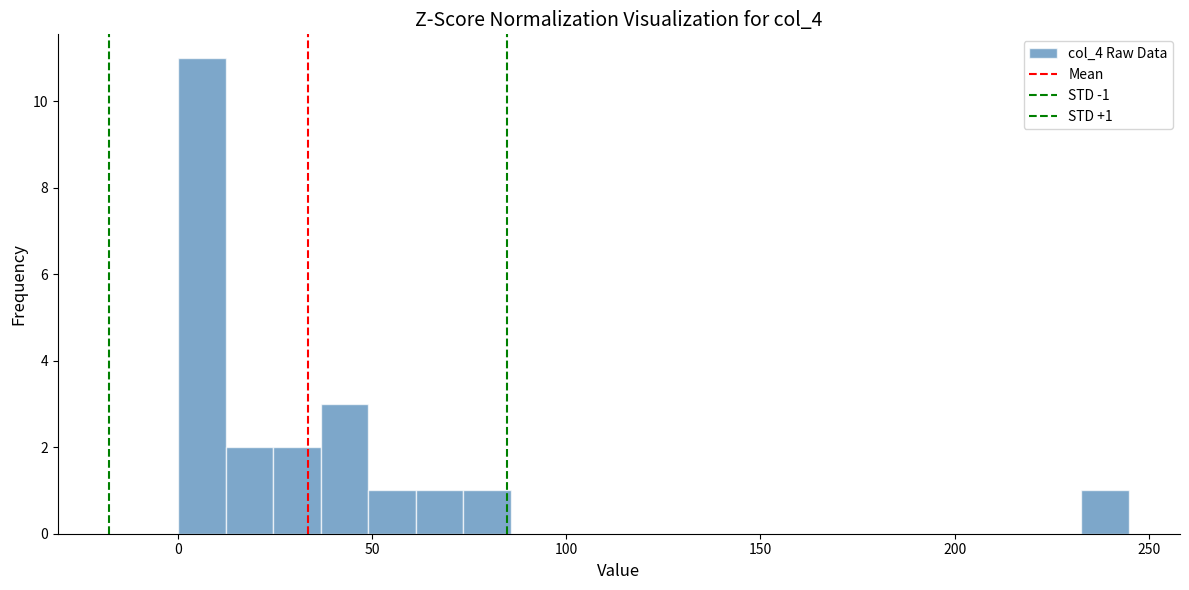

Around what value on the x-axis is the tallest bar? Give the approximate position of its centre, as read against the axis.

5